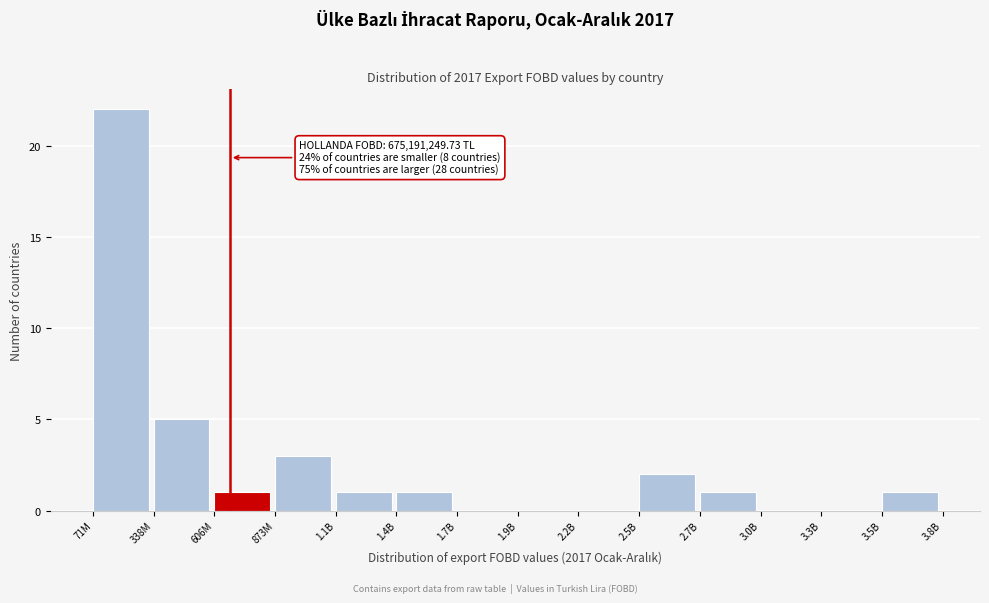

Reading left to right, extract all data points from this chart.

71M=22	338M=5	606M=1	873M=3	1.1B=1	1.4B=1	1.7B=0	1.9B=0	2.2B=0	2.5B=2	2.7B=1	3.0B=0	3.3B=0	3.5B=1